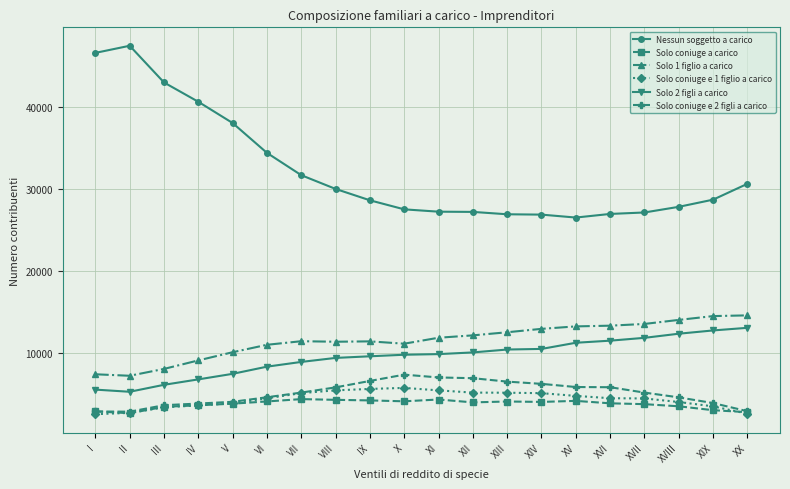

What is the greatest value displayed?

47448